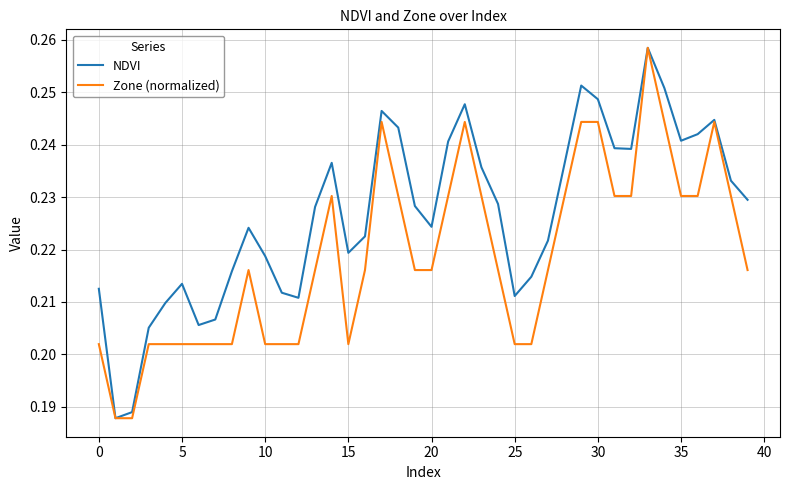

How many series are shown in this chart?

2